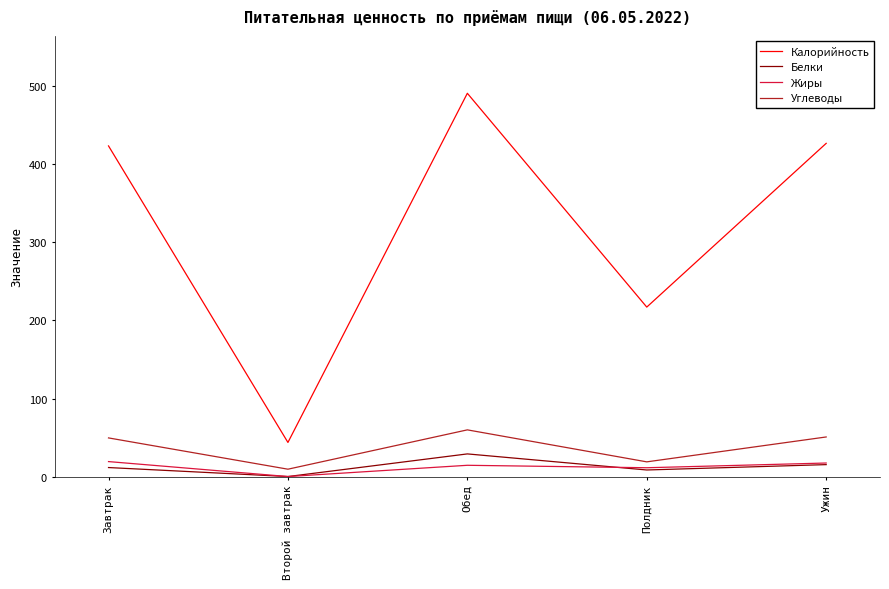

At which category is the sum across all series the highest?

Обед